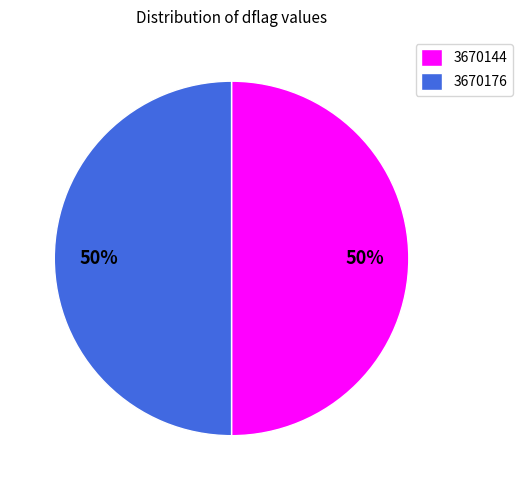

Do 3670144 and 3670176 together represent more than half of the pie?

Yes